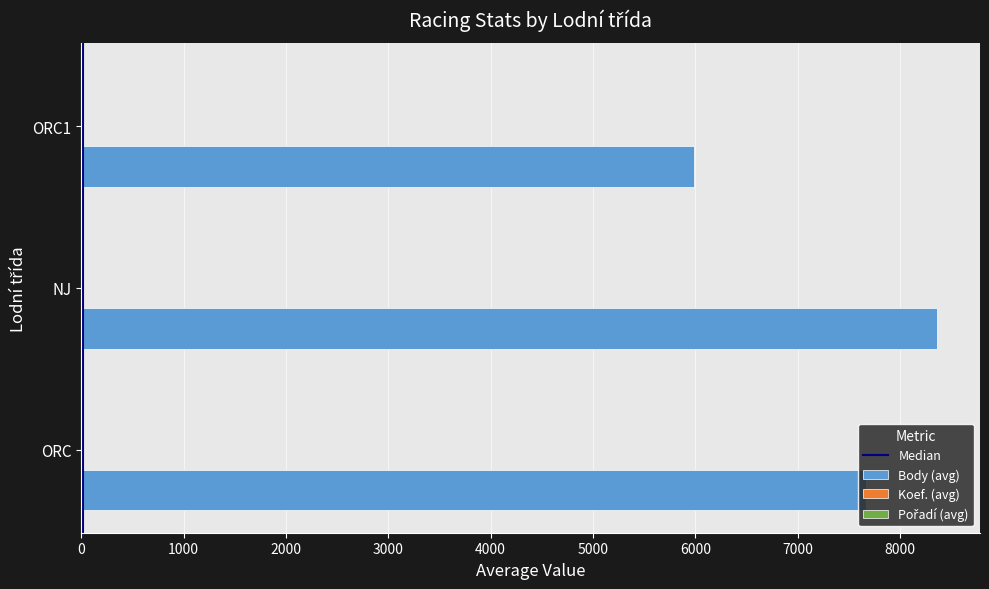

Which series has the largest total across all categories?

Body (avg)